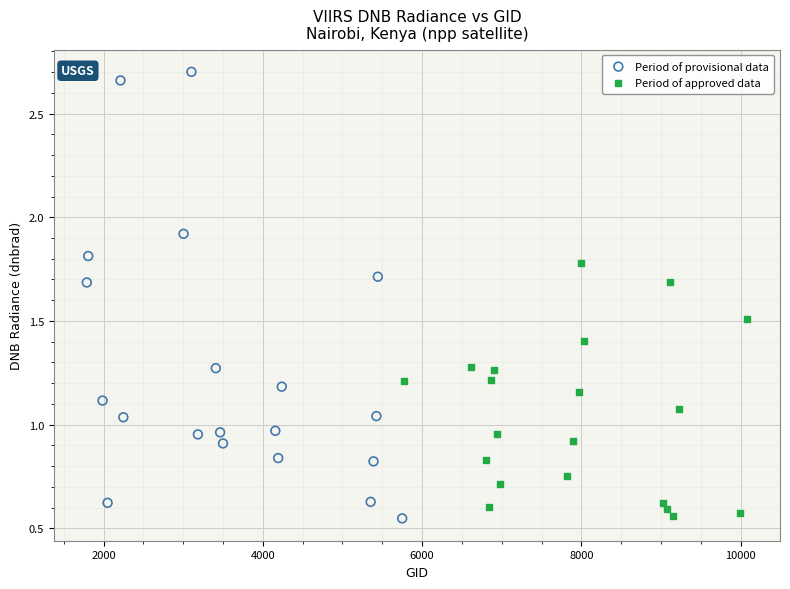

Which series contains the highest Y value?

Period of provisional data